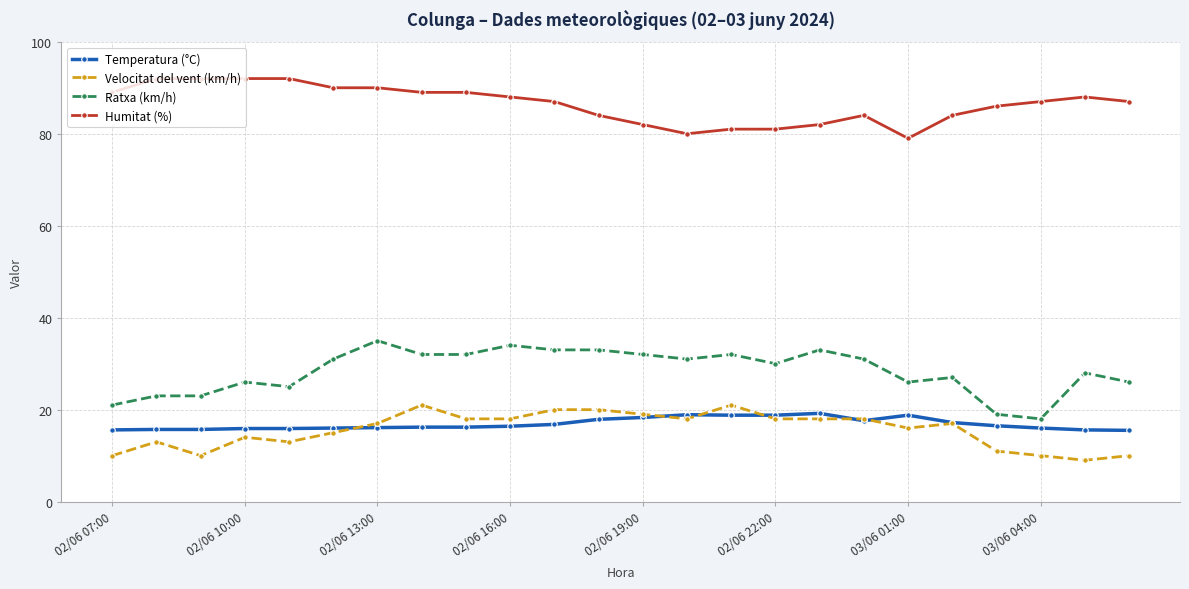

At how many categories does at least one series exceed 72?

24